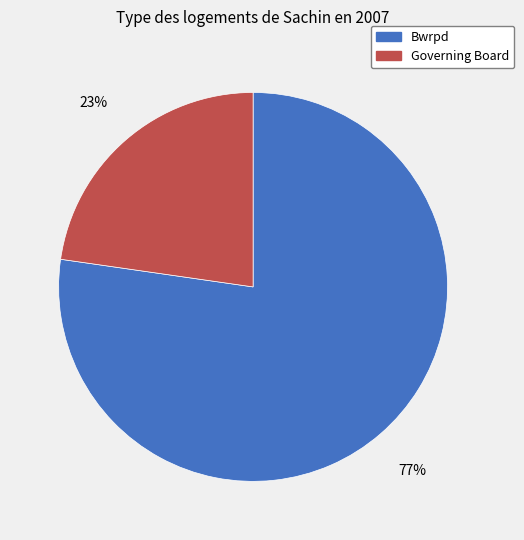

Do Bwrpd and Governing Board together represent more than half of the pie?

Yes